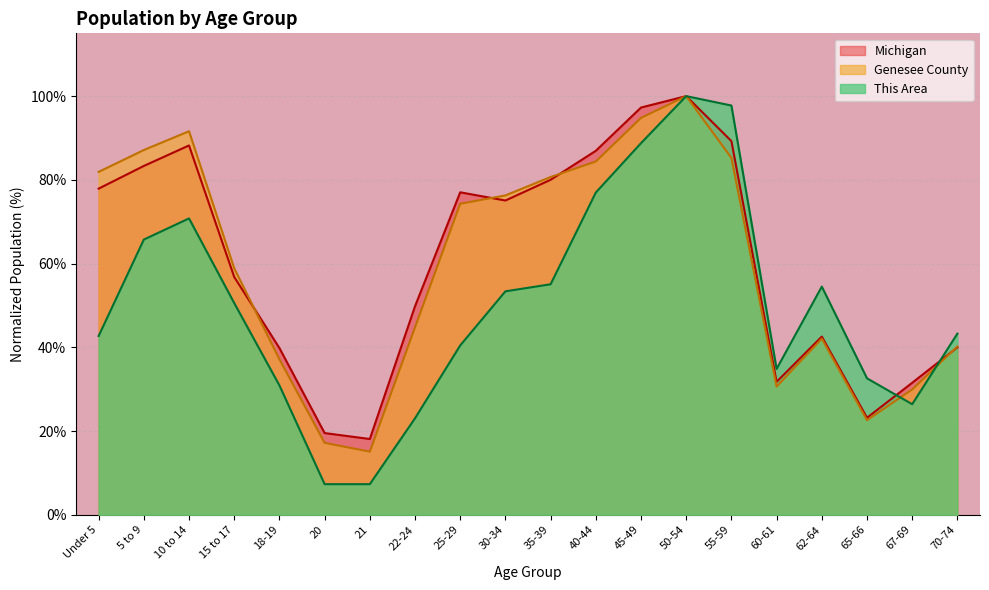

True or false: Genesee County has a value of 30.6 at 60-61.

True